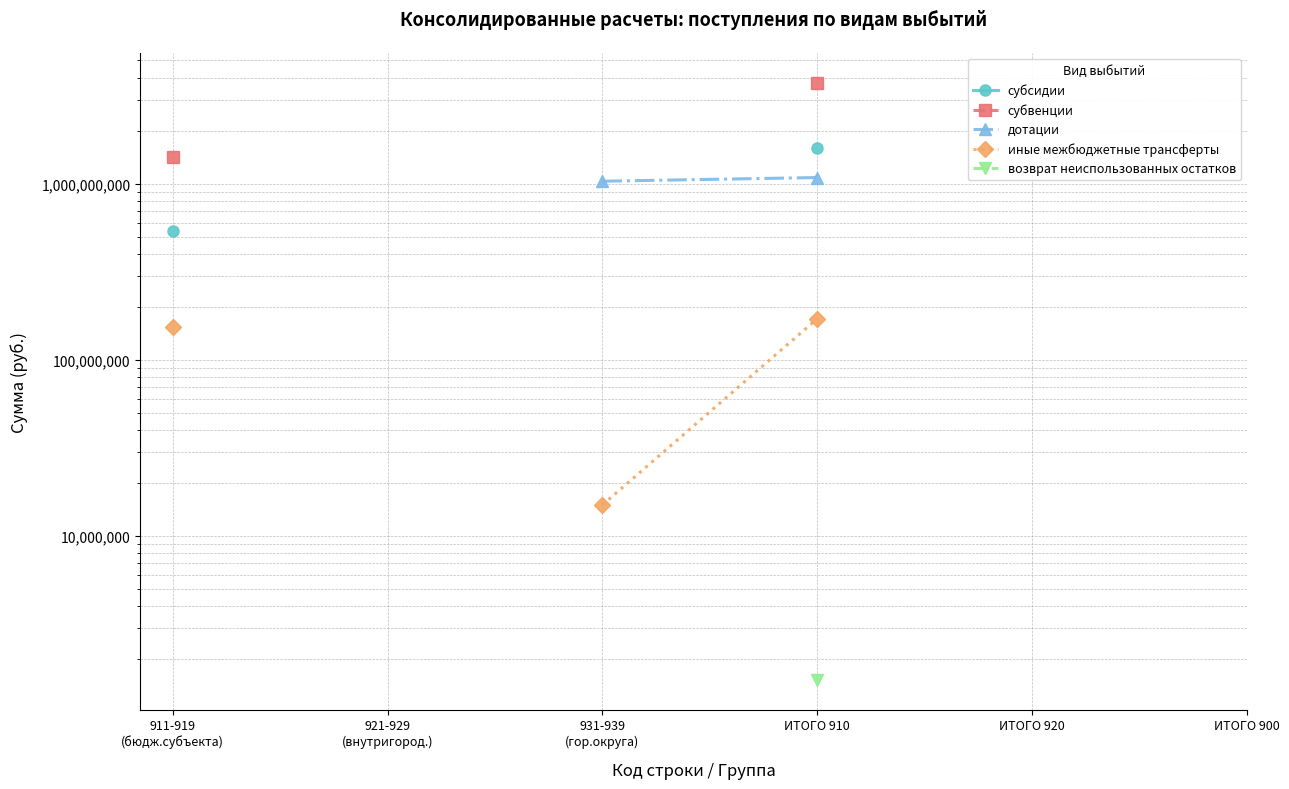

What is the label of the 4th point from the left?

ИТОГО 910